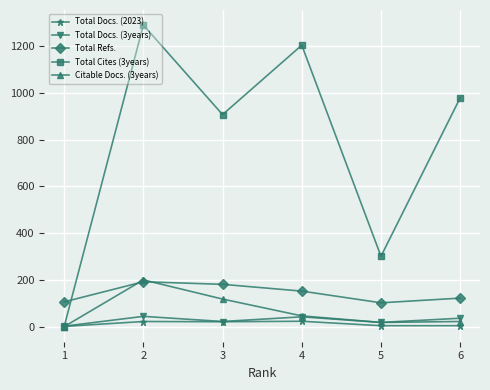

True or false: Total Cites (3years) and Total Refs. cross at least once.

True